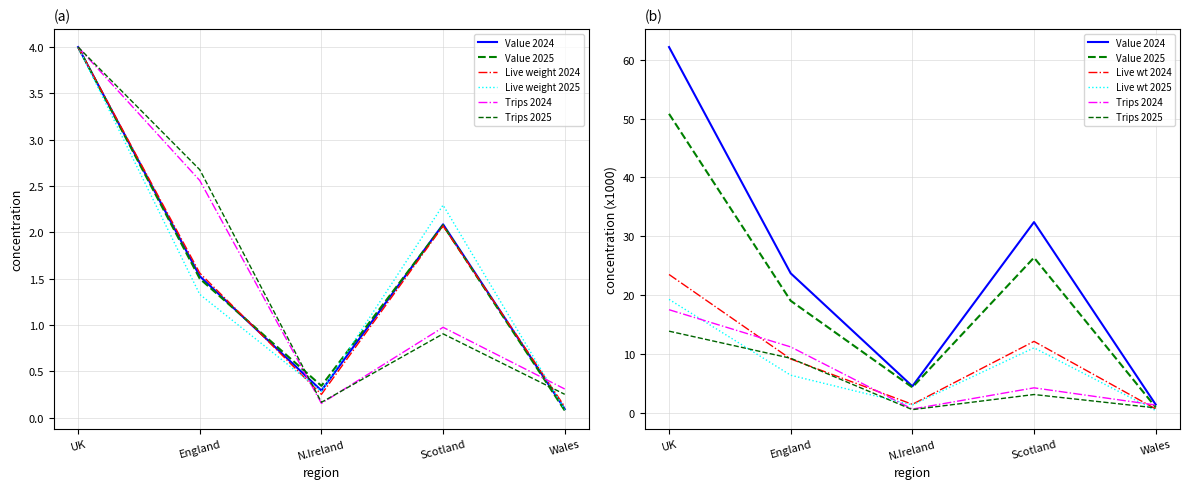

How many lines are shown in the chart?

6